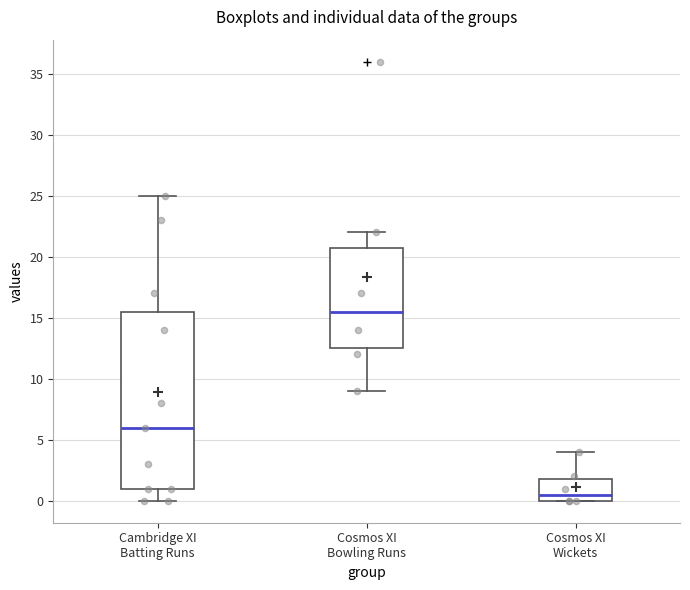

Where is the upper edge of the box for Cambridge XI Batting Runs on the y-axis? The values are not printed on the chart, so give them approximately, as read against the axis.

15.5